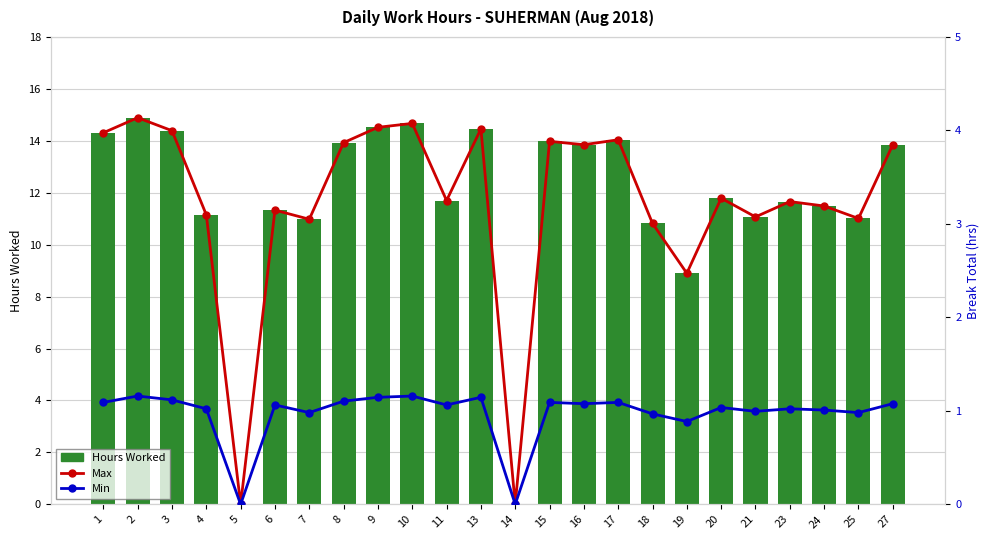

Is it true that Hours Worked equals 11.0 at 7?

True